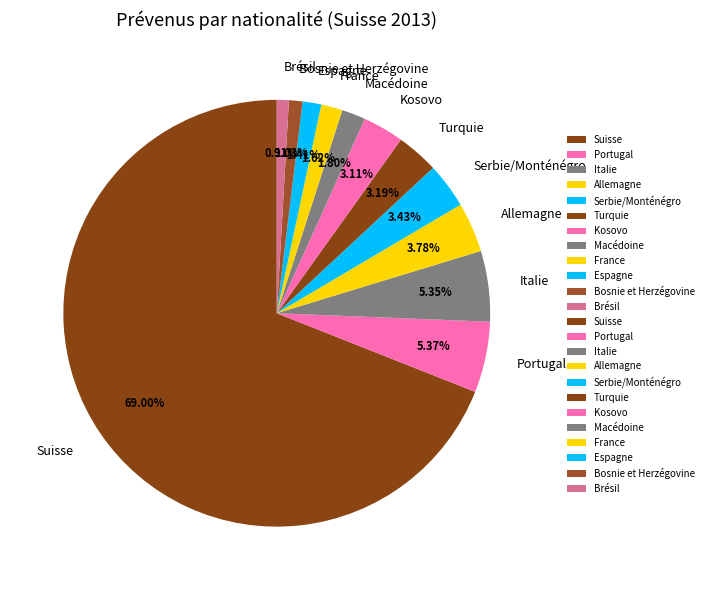

Which category has the biggest portion of the pie?

Suisse